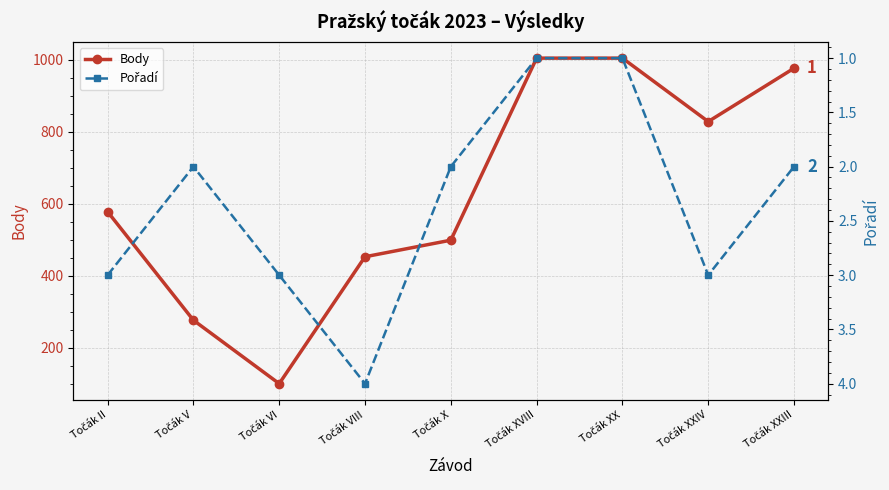

What is the difference between the Pořadí values at Točák XXIV and Točák V?

1